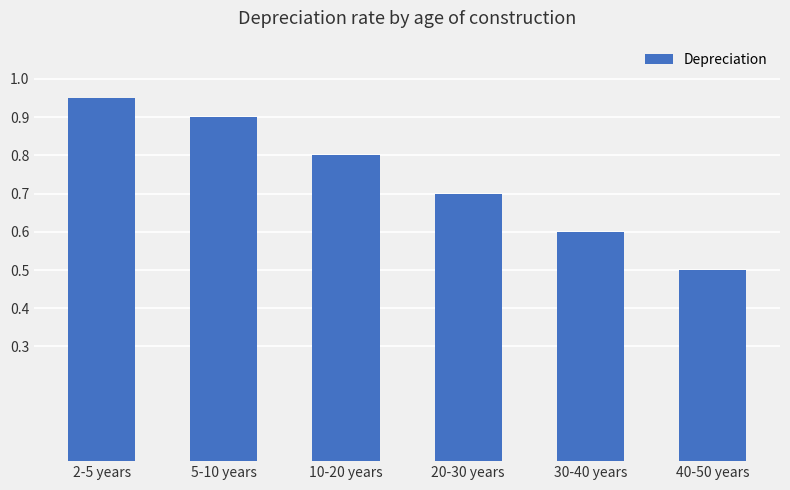

What is the change in value from 20-30 years to 40-50 years?

-0.2